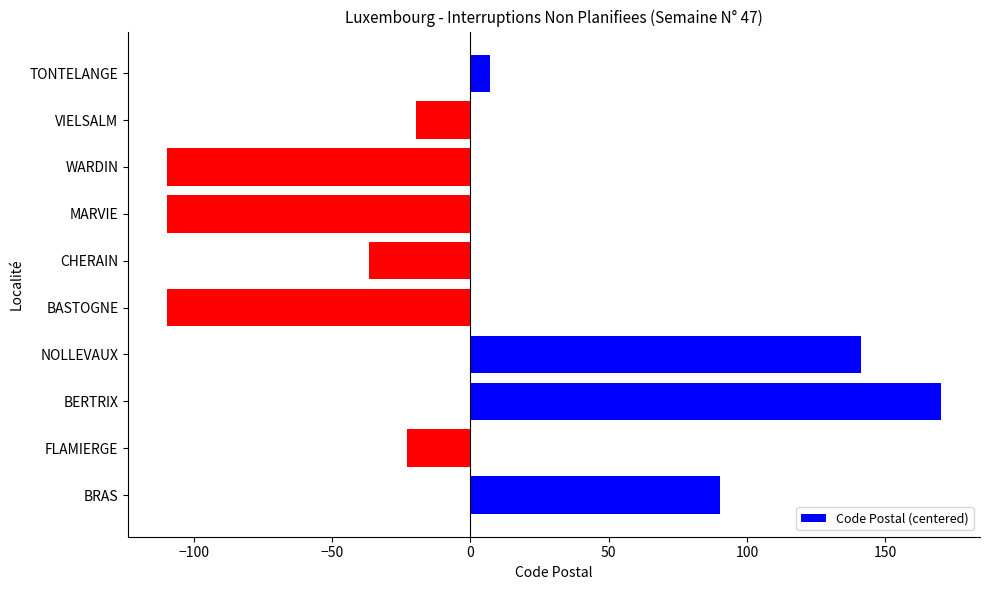

At which category does the chart reach its peak across all series?

BERTRIX